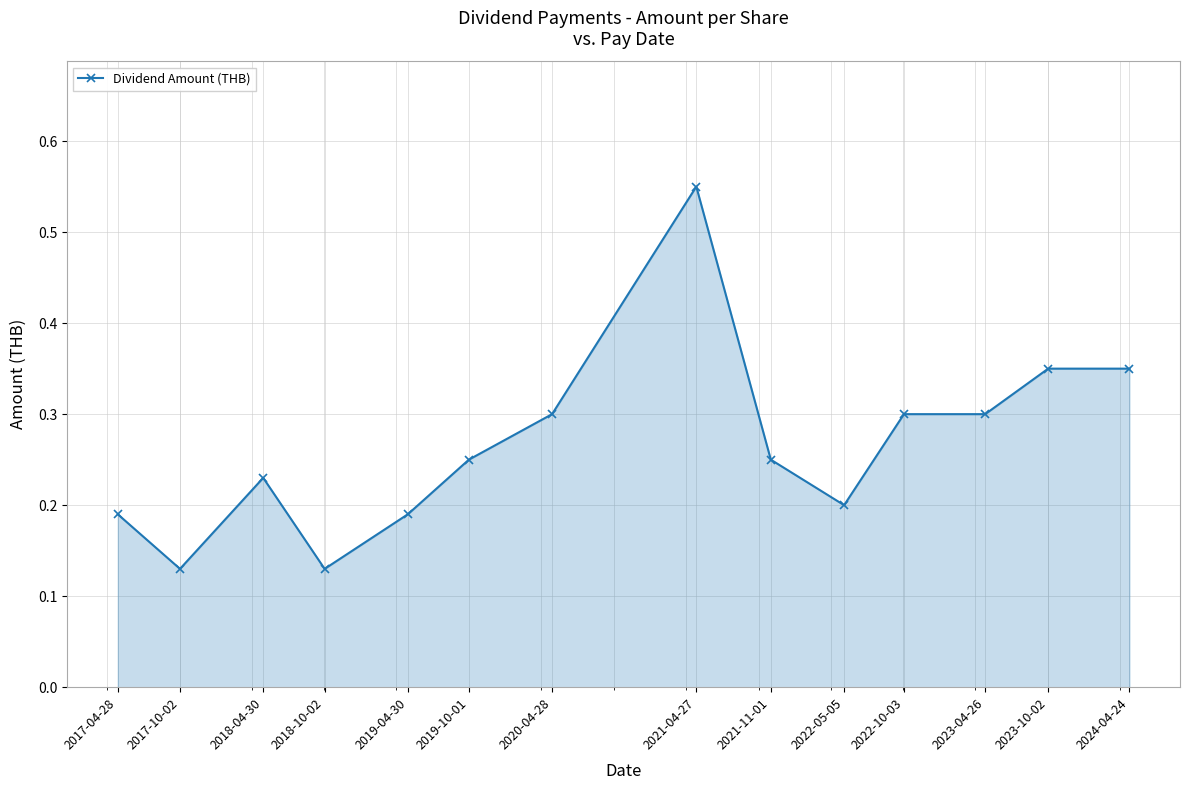

At which category does the chart reach its peak across all series?

2021-04-27